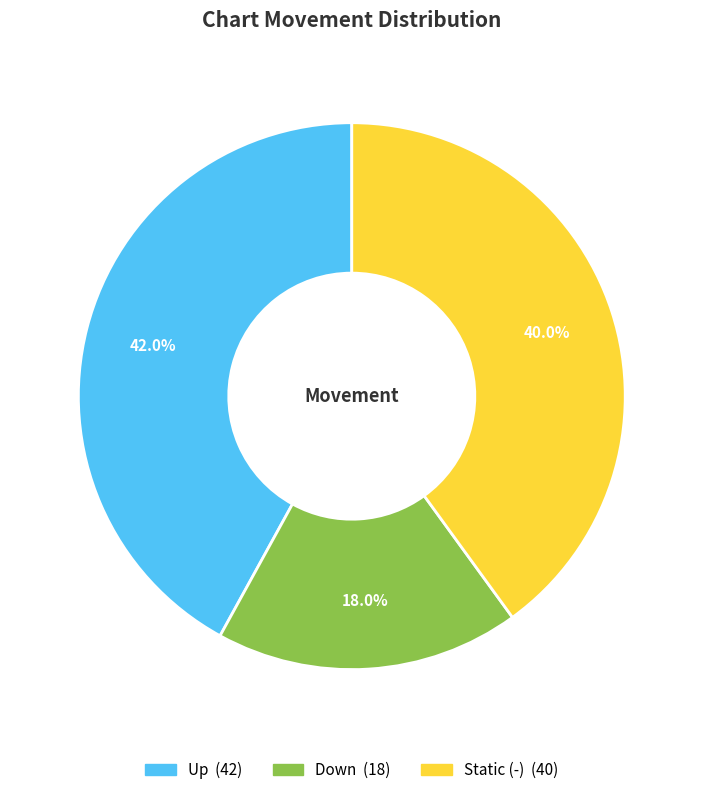

Does any single category account for the majority?

No